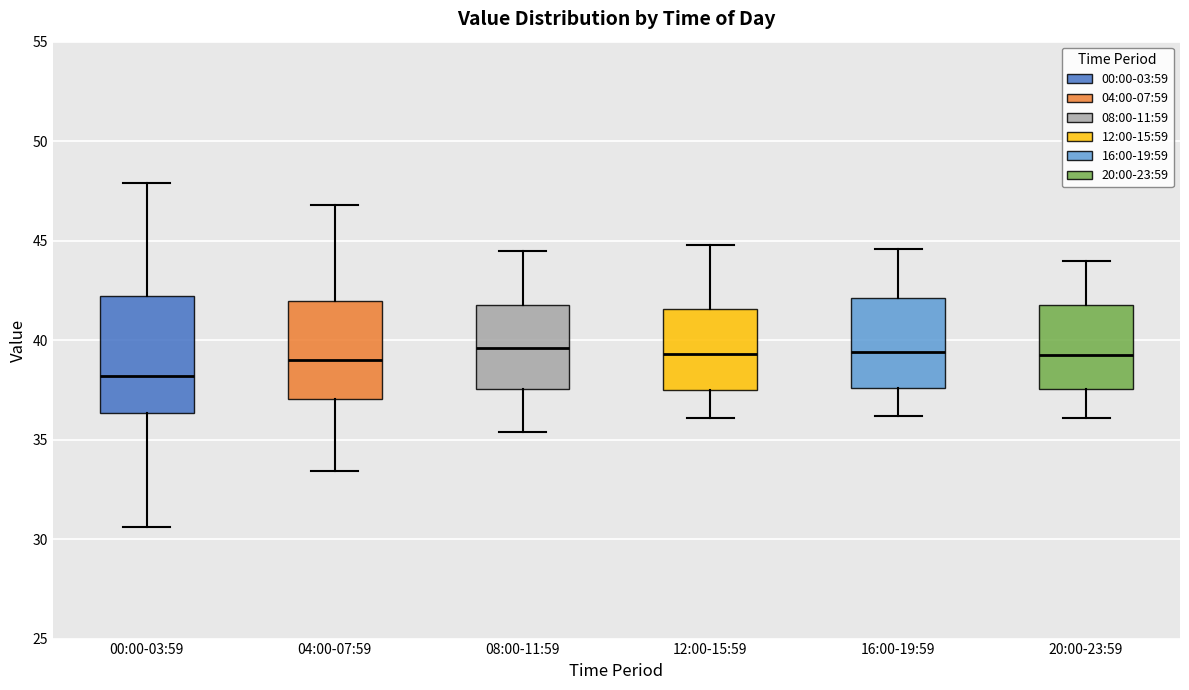

Which box is the tallest, from its lower edge to its upper edge?

00:00-03:59